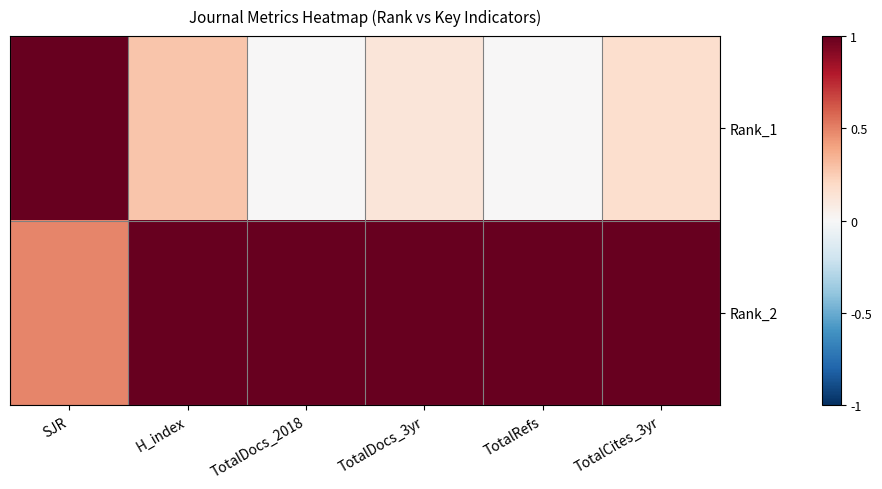

How many series are shown in this chart?

2